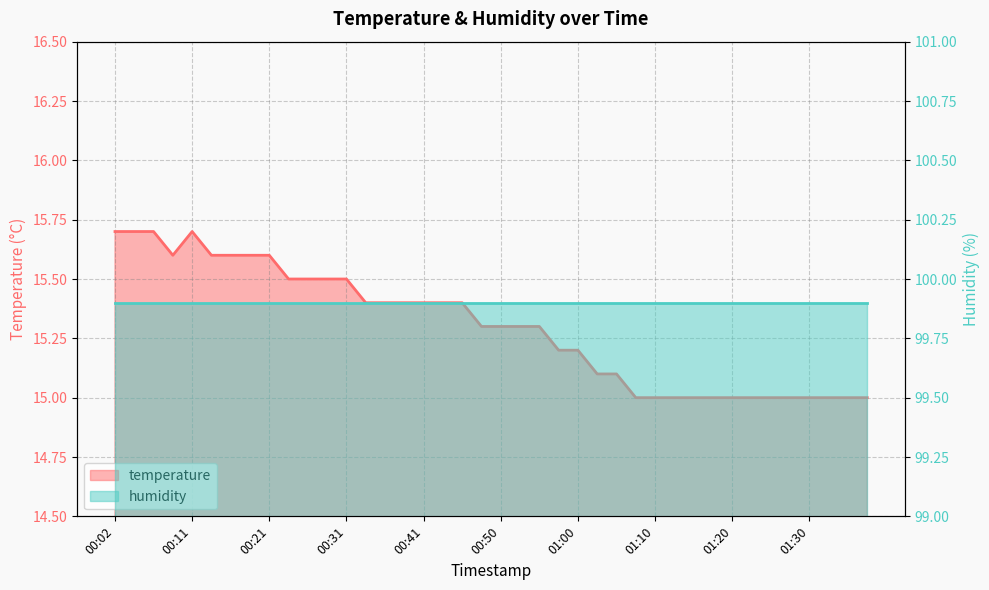

Approximately how many times larger is the value at 00:53 compared to 01:05?

1.0